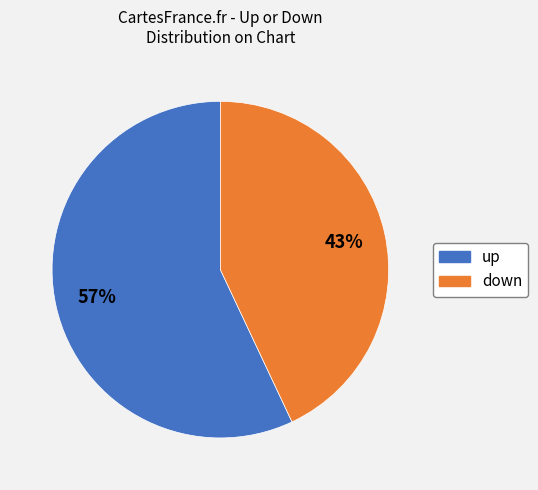

Which has a higher value, up or down?

up